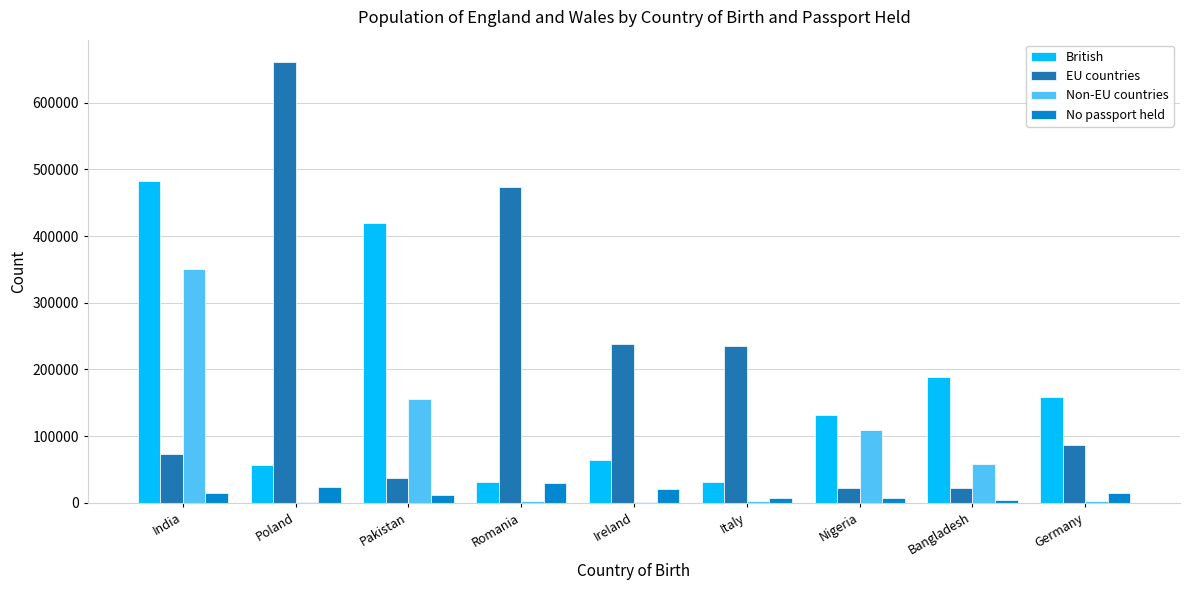

What is the difference between the British values at Italy and Poland?

25420